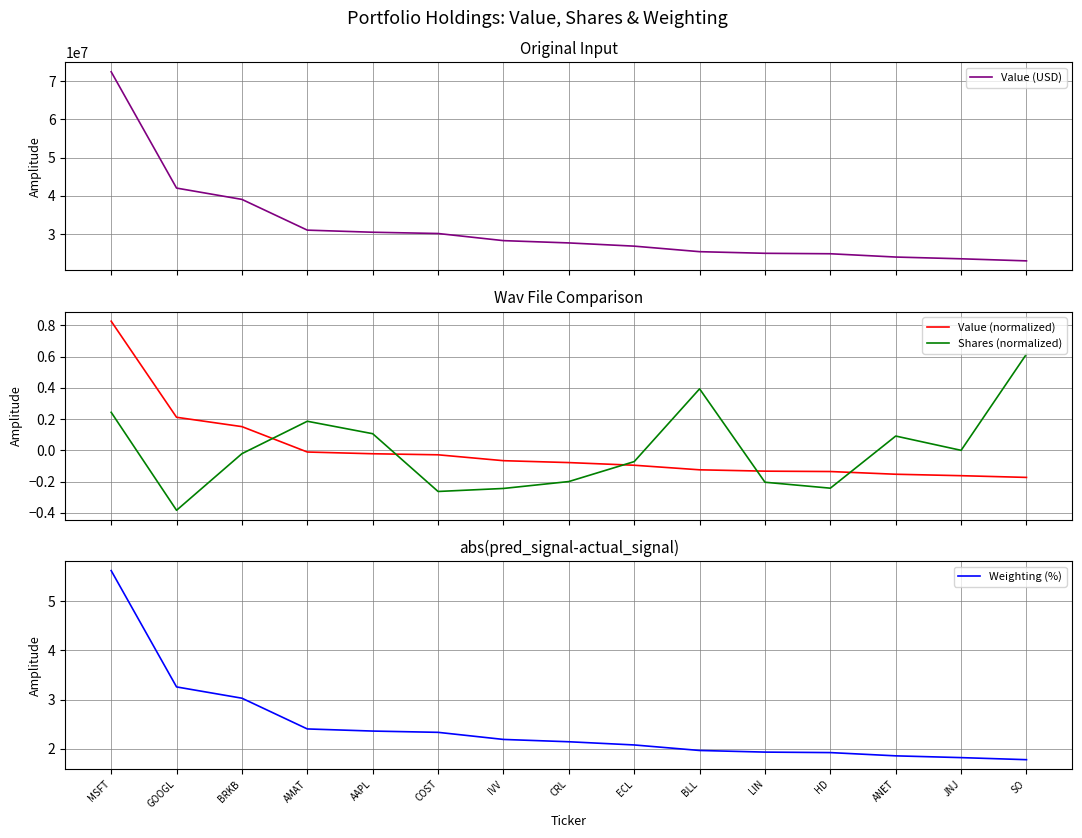

What is the label of the 7th point from the right?

ECL